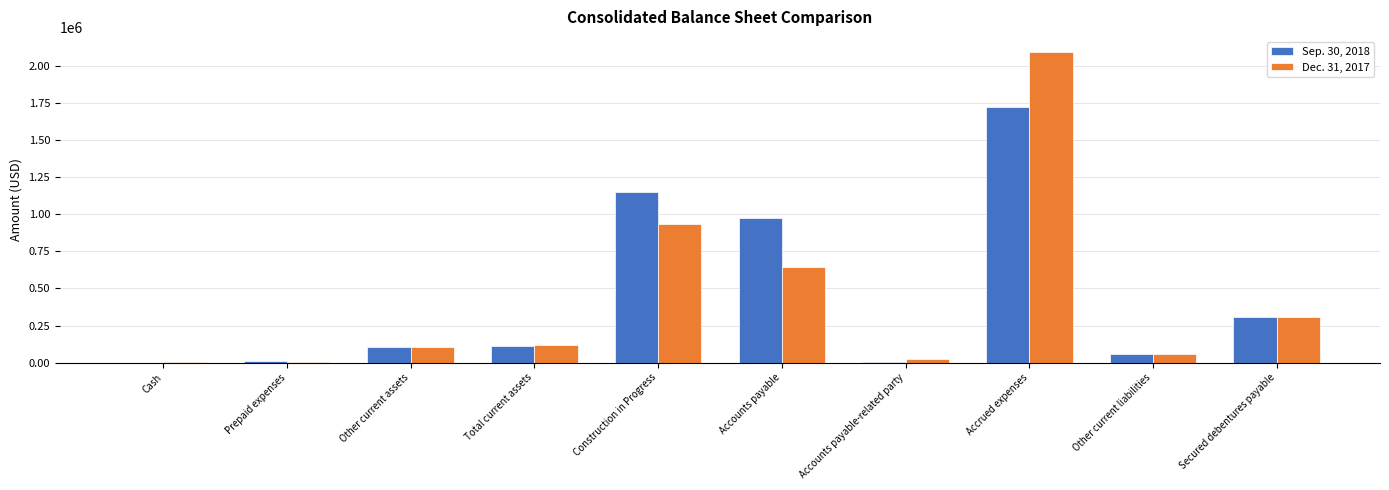

Where is Dec. 31, 2017 nearest to the value 1047853?

Construction in Progress